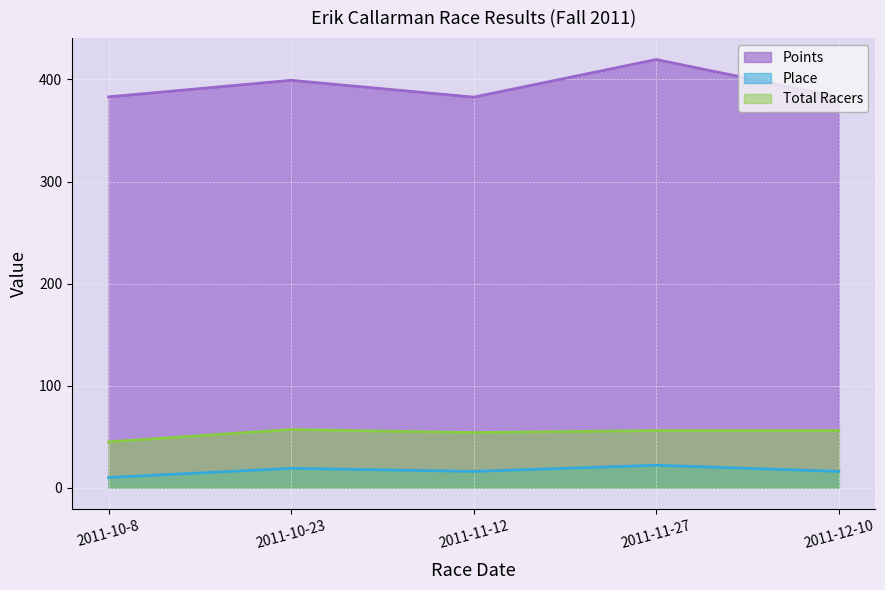

Count the Place values in the range 16 to 19.

3